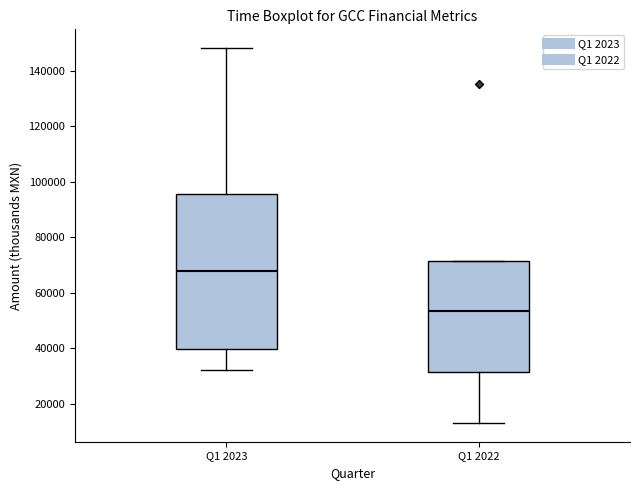

Reading left to right, read every box against the y-axis: the position of its median line, the range the box covers, and the ends of its whiskers. The values are not printed on the chart, so give them approximately, as read against the axis.

Q1 2023: median 68000, box 40000 to 96000, whiskers 32000 to 148000
Q1 2022: median 54000, box 32000 to 72000, whiskers 14000 to 72000